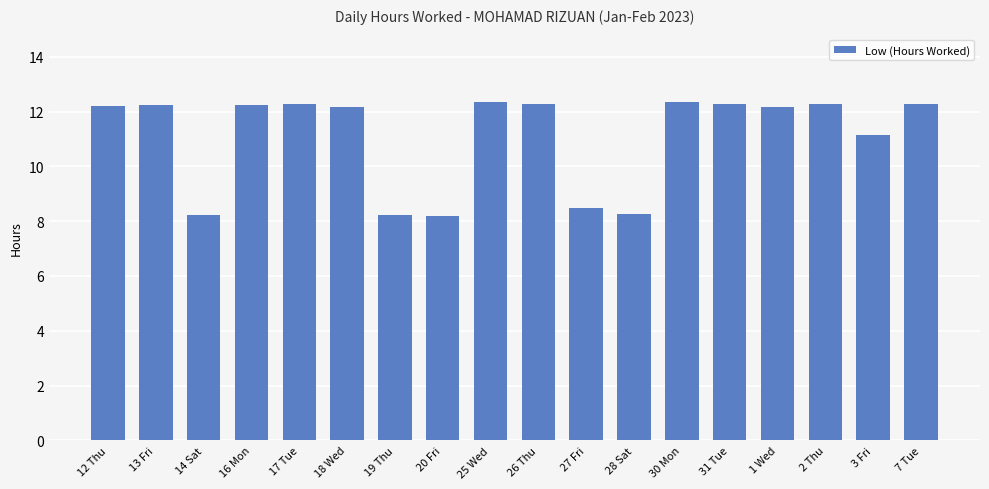

What is the average value?

11.1